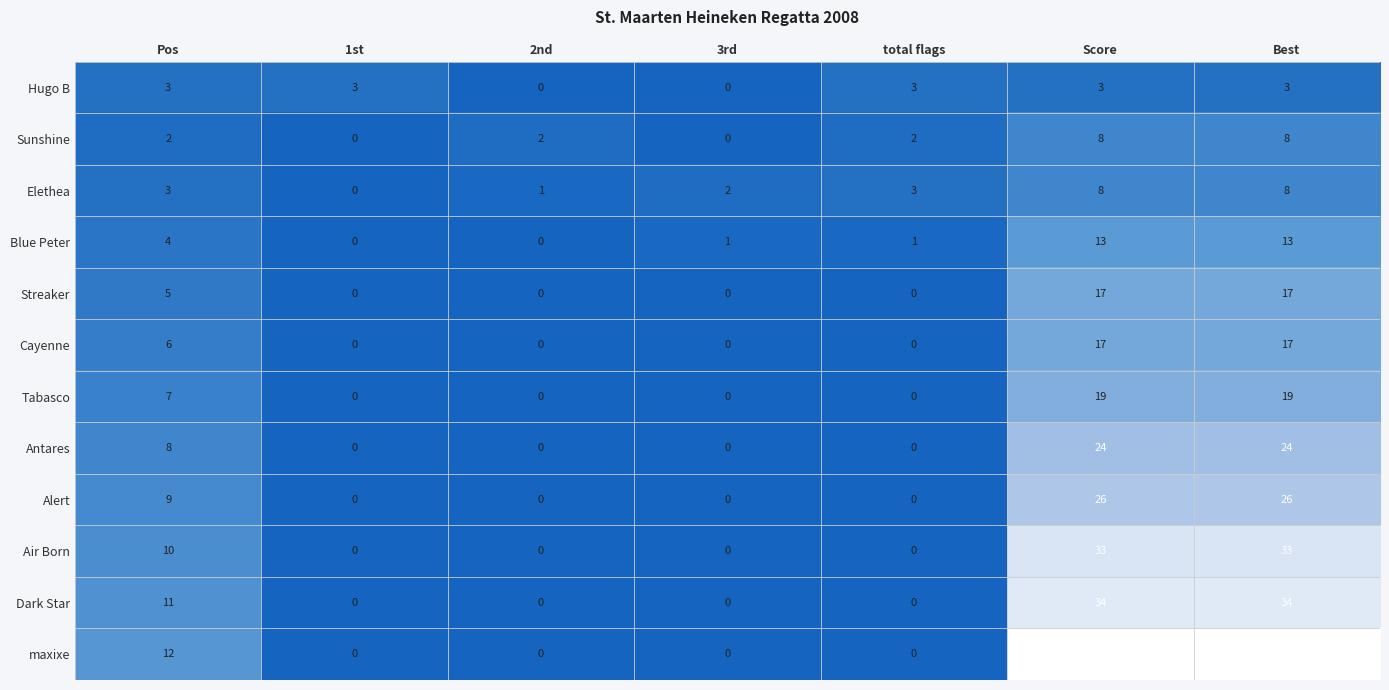

How many categories are shown in the chart?

7